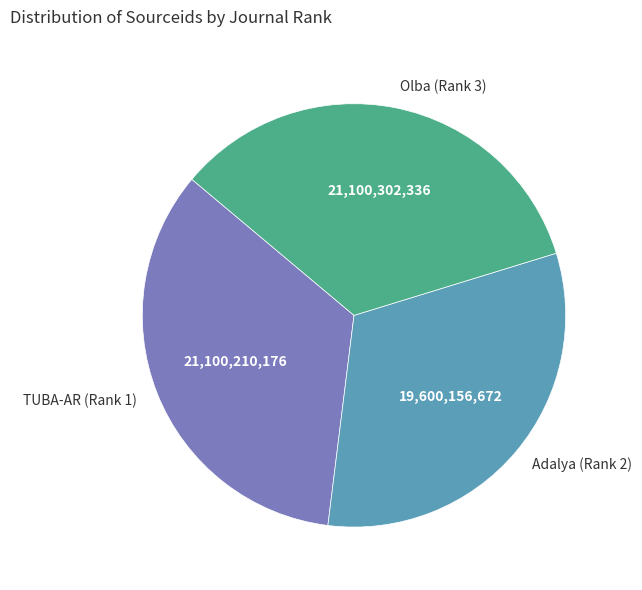

Is Olba (Rank 3) the majority of the pie?

No